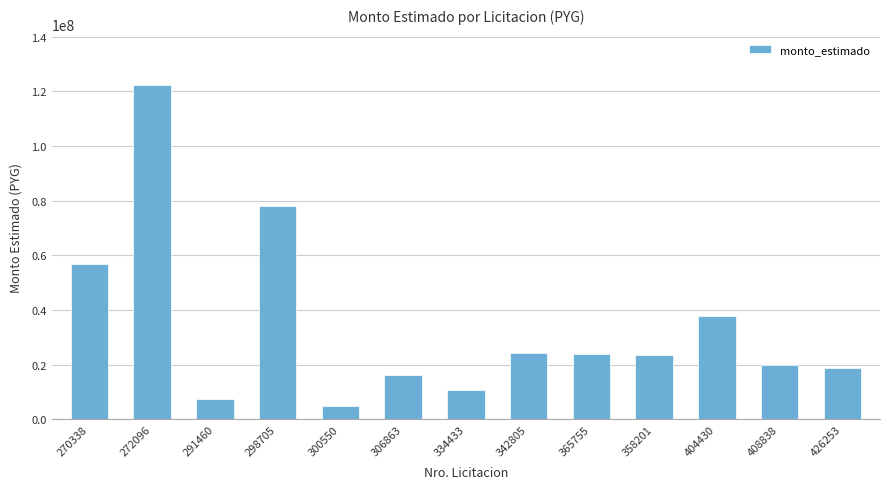

True or false: the data shows 23690972 at 306863.

False